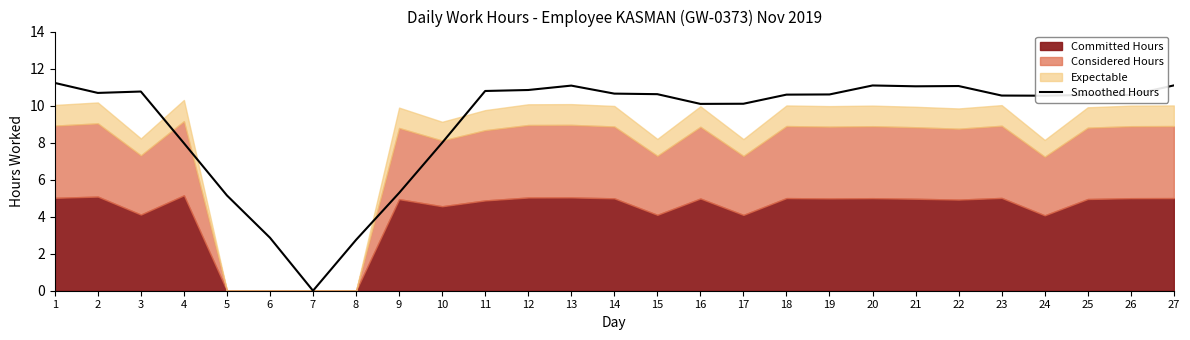

Reading right to left, extract all data points from this chart.

27=11.1	26=10.6	25=10.6	24=10.5	23=10.5	22=11.1	21=11.0	20=11.1	19=10.6	18=10.6	17=10.1	16=10.1	15=10.6	14=10.6	13=11.1	12=10.8	11=10.8	10=8.0	9=5.3	8=2.7	7=0.0	6=2.9	5=5.1	4=8.0	3=10.8	2=10.7	1=11.2